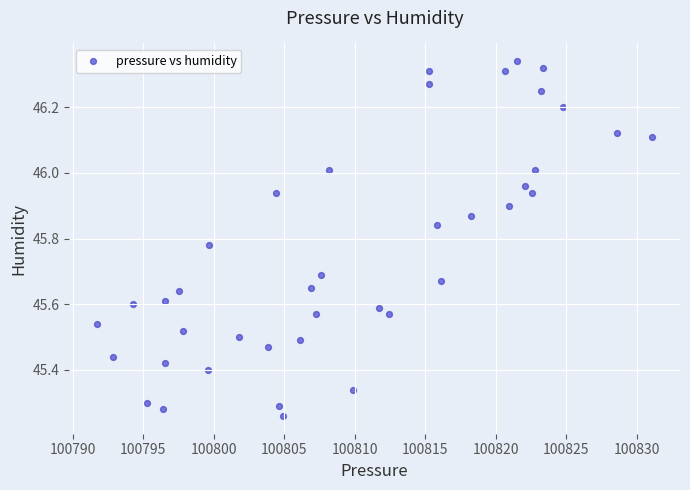

What is the range of X values (max minus min)?

39.4